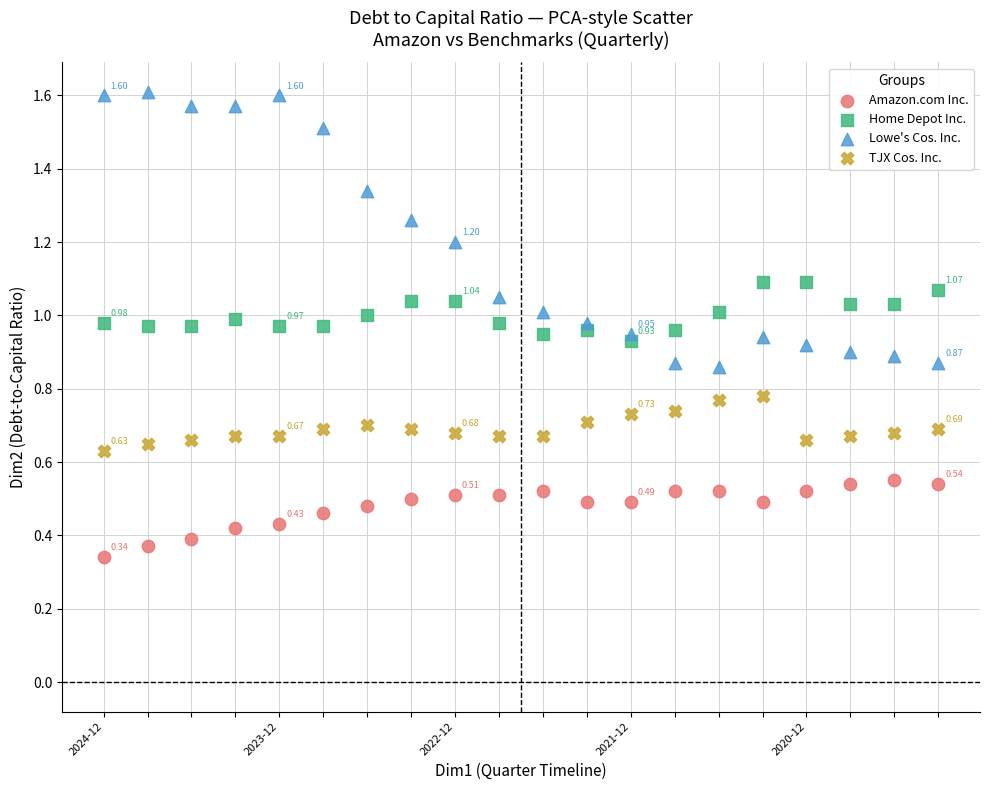

Which series contains the highest Y value?

Lowe's Cos. Inc.